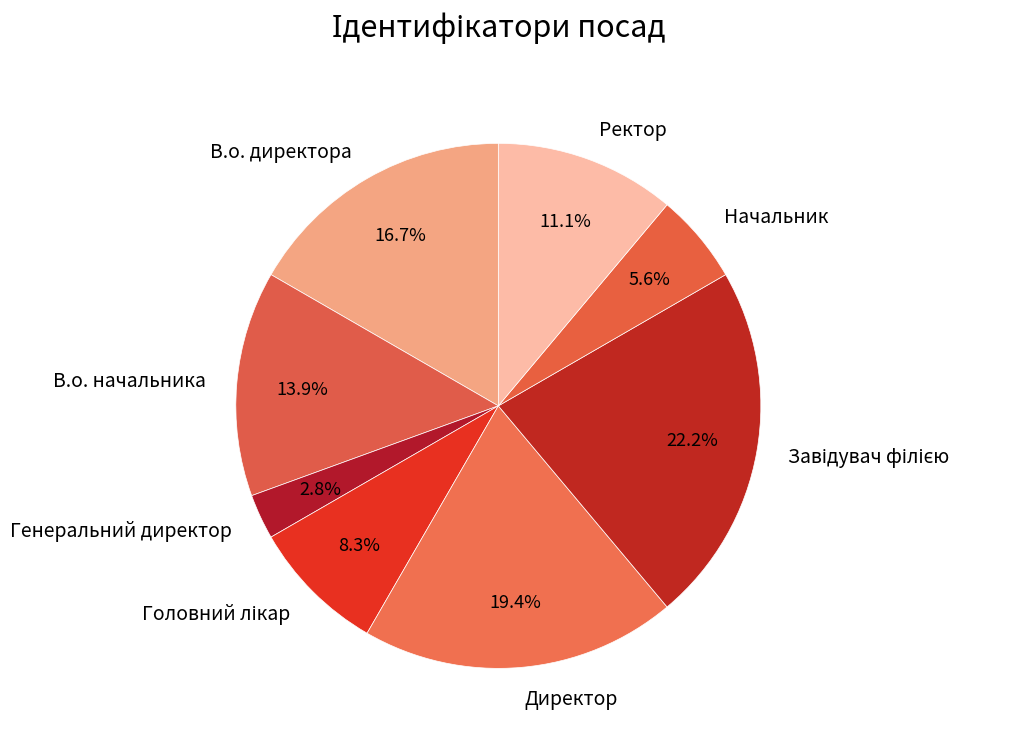

The Ректор slice represents 11% of the pie. True or false?

True